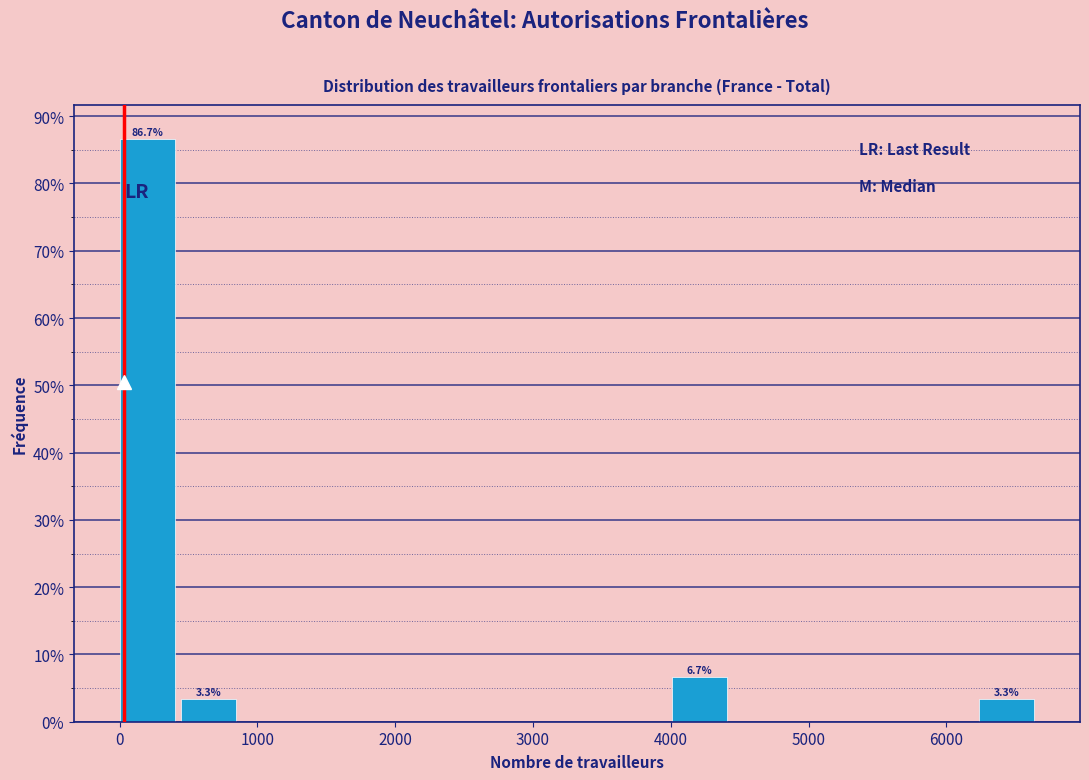

Which range on the x-axis has the tallest bar?

0 to 400